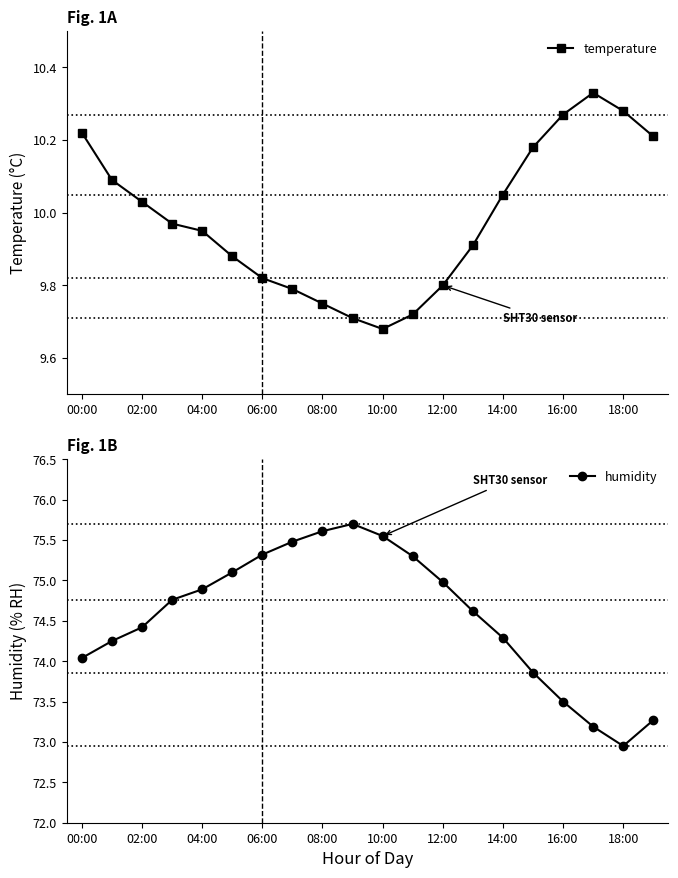

Which series has the widest spread of values?

humidity